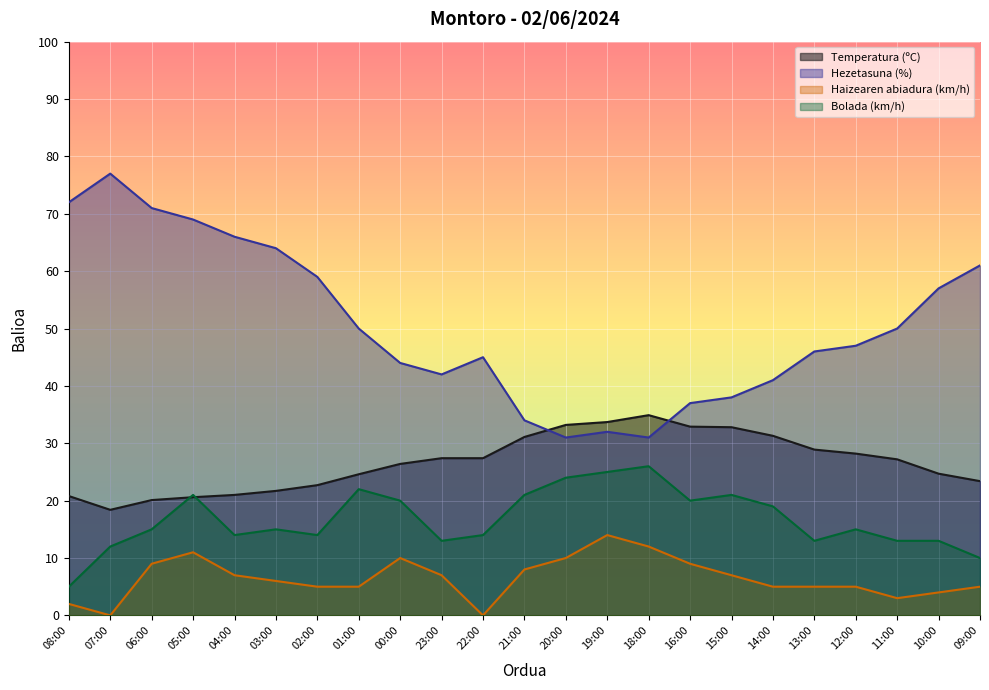

What are all the series names shown in the legend?

Temperatura (ºC), Hezetasuna (%), Haizearen abiadura (km/h), Bolada (km/h)